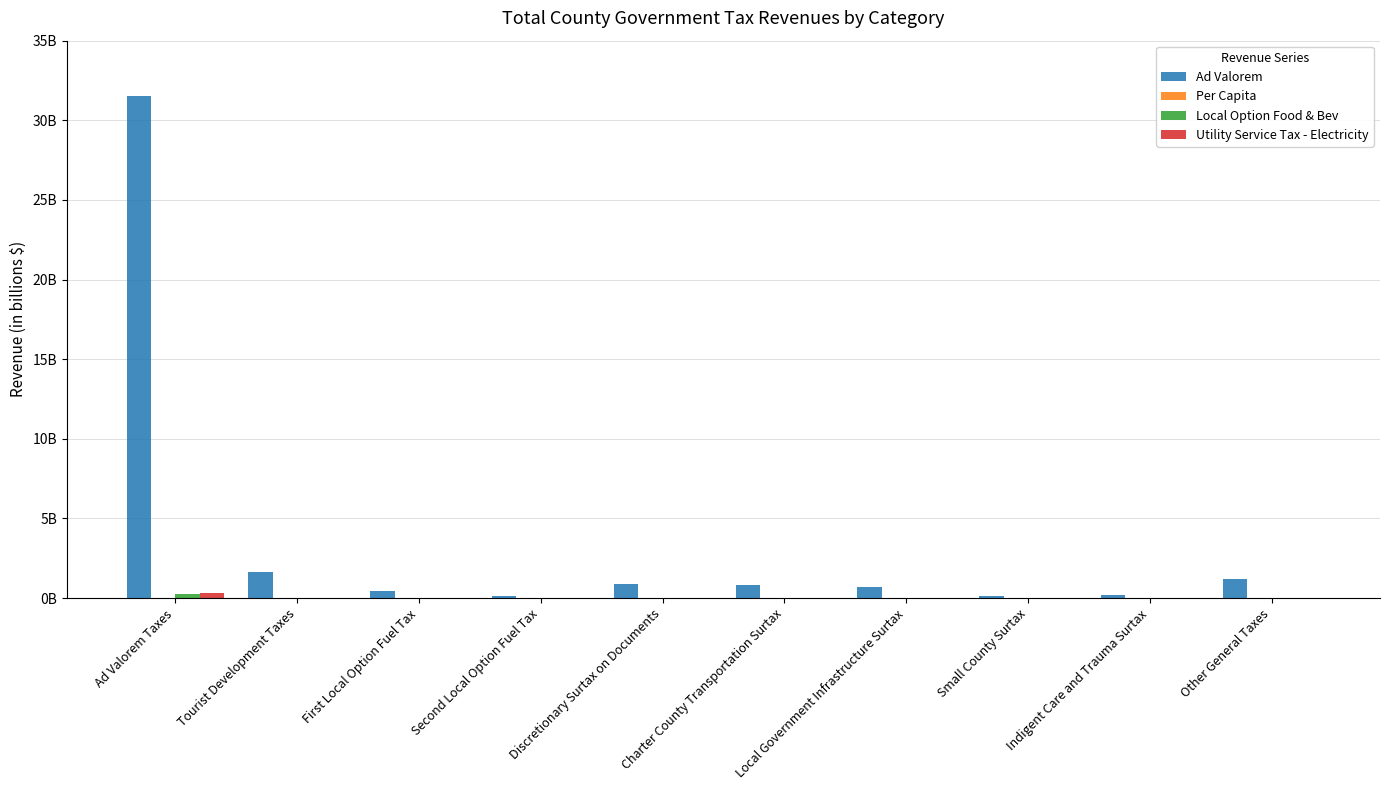

Reading left to right, list all the values displayed in this chart.

Ad Valorem: Ad Valorem Taxes=31528145545.6	Tourist Development Taxes=1629753071.0	First Local Option Fuel Tax=424464893.5	Second Local Option Fuel Tax=155073280.0	Discretionary Surtax on Documents=871612735.0	Charter County Transportation Surtax=826231615.0	Local Government Infrastructure Surtax=666477473.0	Small County Surtax=148840712.0	Indigent Care and Trauma Surtax=183734000.0	Other General Taxes=1191068949.4
Per Capita: Ad Valorem Taxes=1484.2	Tourist Development Taxes=76.7	First Local Option Fuel Tax=20.0	Second Local Option Fuel Tax=7.3	Discretionary Surtax on Documents=41.0	Charter County Transportation Surtax=38.9	Local Government Infrastructure Surtax=31.4	Small County Surtax=7.0	Indigent Care and Trauma Surtax=8.7	Other General Taxes=56.1
Local Option Food & Bev: Ad Valorem Taxes=242244296.0	Tourist Development Taxes=0.0	First Local Option Fuel Tax=0.0	Second Local Option Fuel Tax=0.0	Discretionary Surtax on Documents=0.0	Charter County Transportation Surtax=0.0	Local Government Infrastructure Surtax=0.0	Small County Surtax=0.0	Indigent Care and Trauma Surtax=0.0	Other General Taxes=0.0
Utility Service Tax - Electricity: Ad Valorem Taxes=321341981.0	Tourist Development Taxes=0.0	First Local Option Fuel Tax=0.0	Second Local Option Fuel Tax=0.0	Discretionary Surtax on Documents=0.0	Charter County Transportation Surtax=0.0	Local Government Infrastructure Surtax=0.0	Small County Surtax=0.0	Indigent Care and Trauma Surtax=0.0	Other General Taxes=0.0